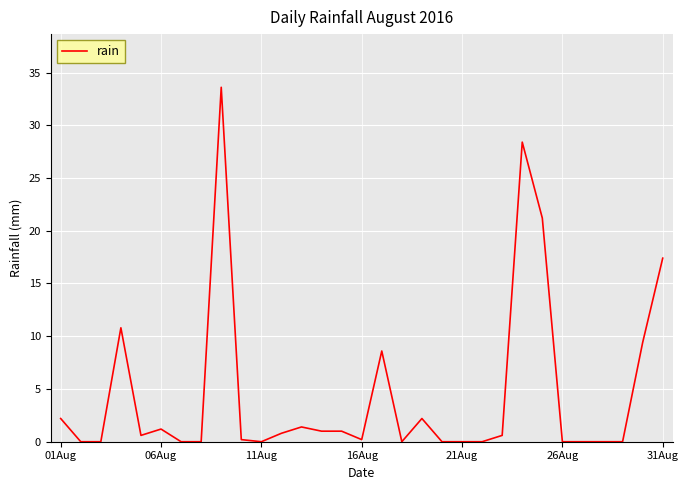

What is the greatest value displayed?

33.6